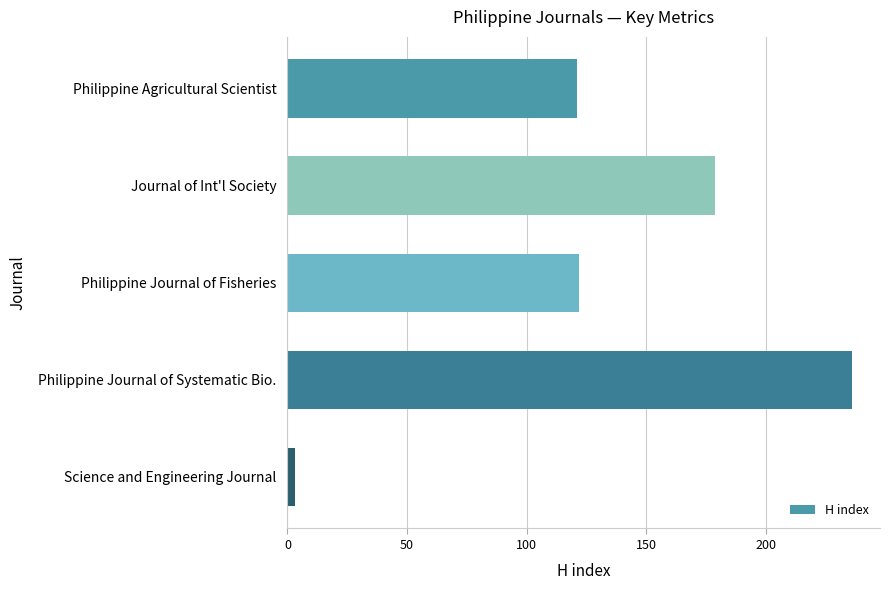

Between Philippine Agricultural Scientist and Philippine Journal of Systematic Bio., which is larger?

Philippine Journal of Systematic Bio.